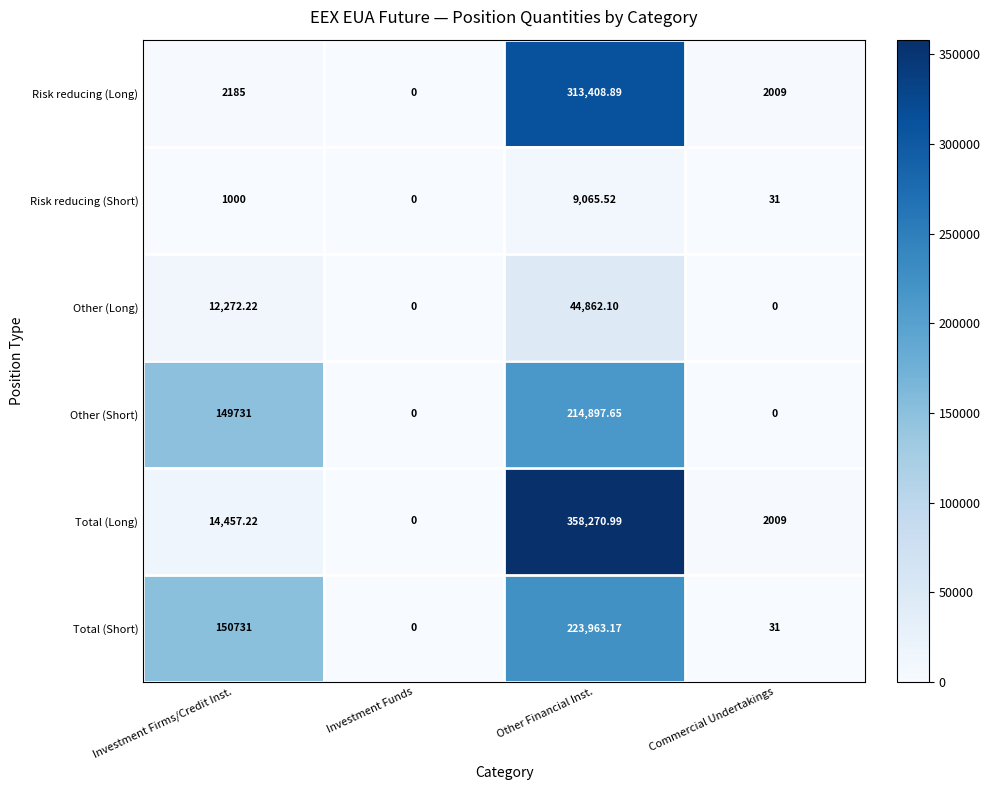

At which category is the sum across all series the highest?

Other Financial Inst.